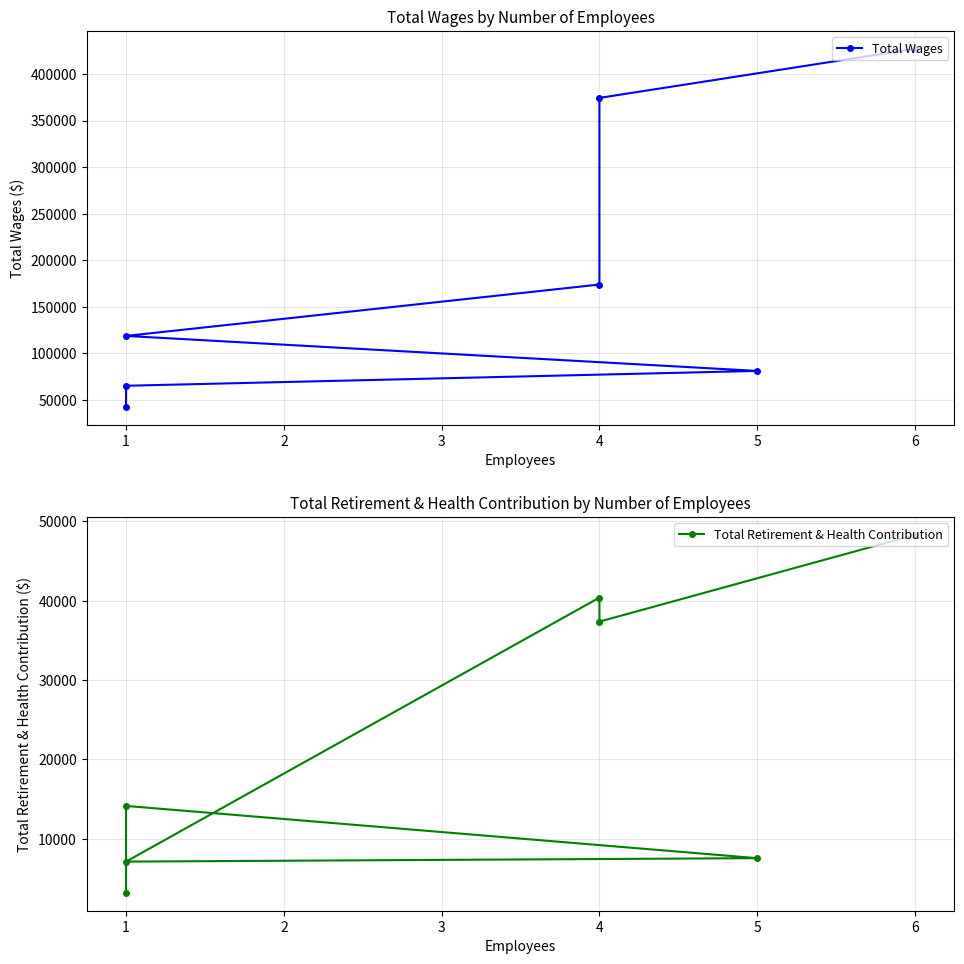

Is this an area chart (filled region under the line)?

No